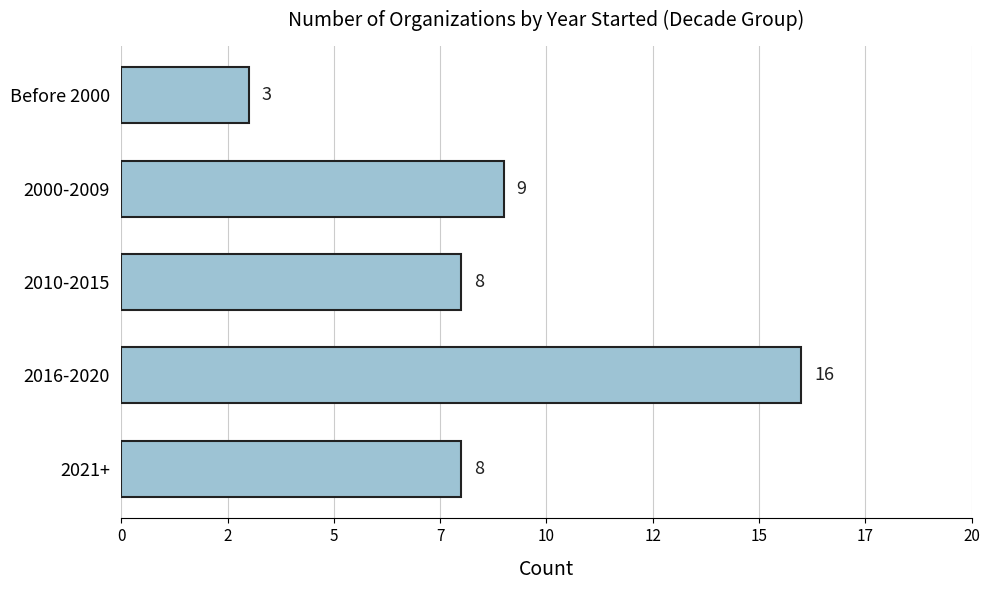

Does the chart contain any negative values?

No